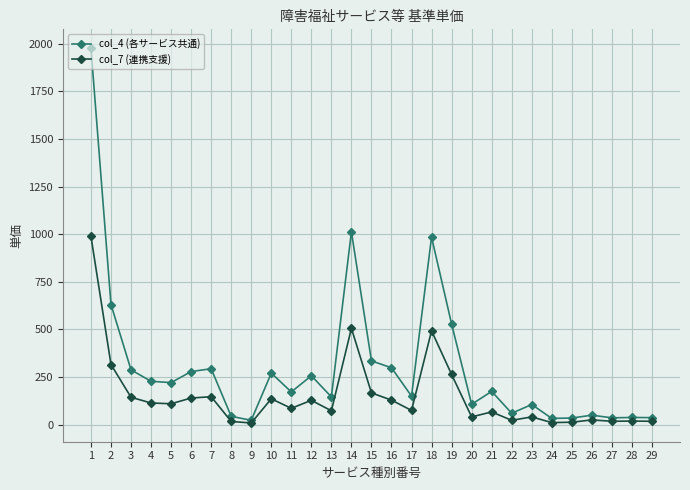

Which series has the widest spread of values?

col_4 (各サービス共通)